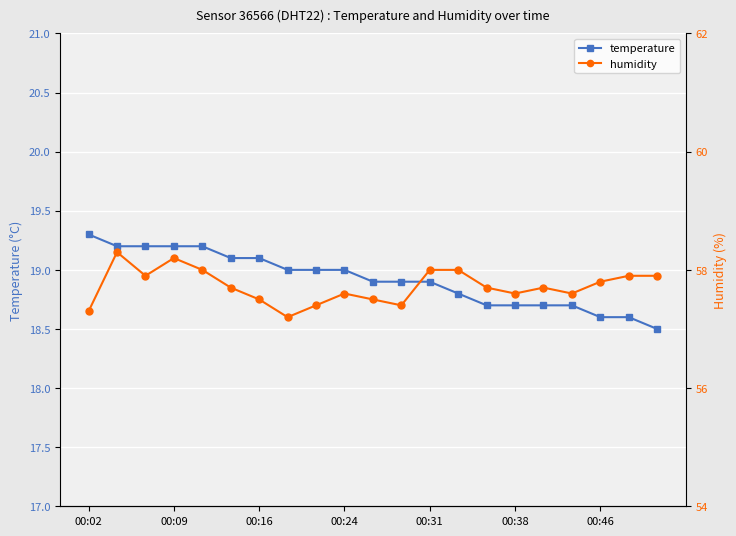

Reading left to right, list all the values displayed in this chart.

temperature: 19.3	19.2	19.2	19.2	19.2	19.1	19.1	19.0	19.0	19.0	18.9	18.9	18.9	18.8	18.7	18.7	18.7	18.7	18.6	18.6	18.5
humidity: 57.3	58.3	57.9	58.2	58.0	57.7	57.5	57.2	57.4	57.6	57.5	57.4	58.0	58.0	57.7	57.6	57.7	57.6	57.8	57.9	57.9